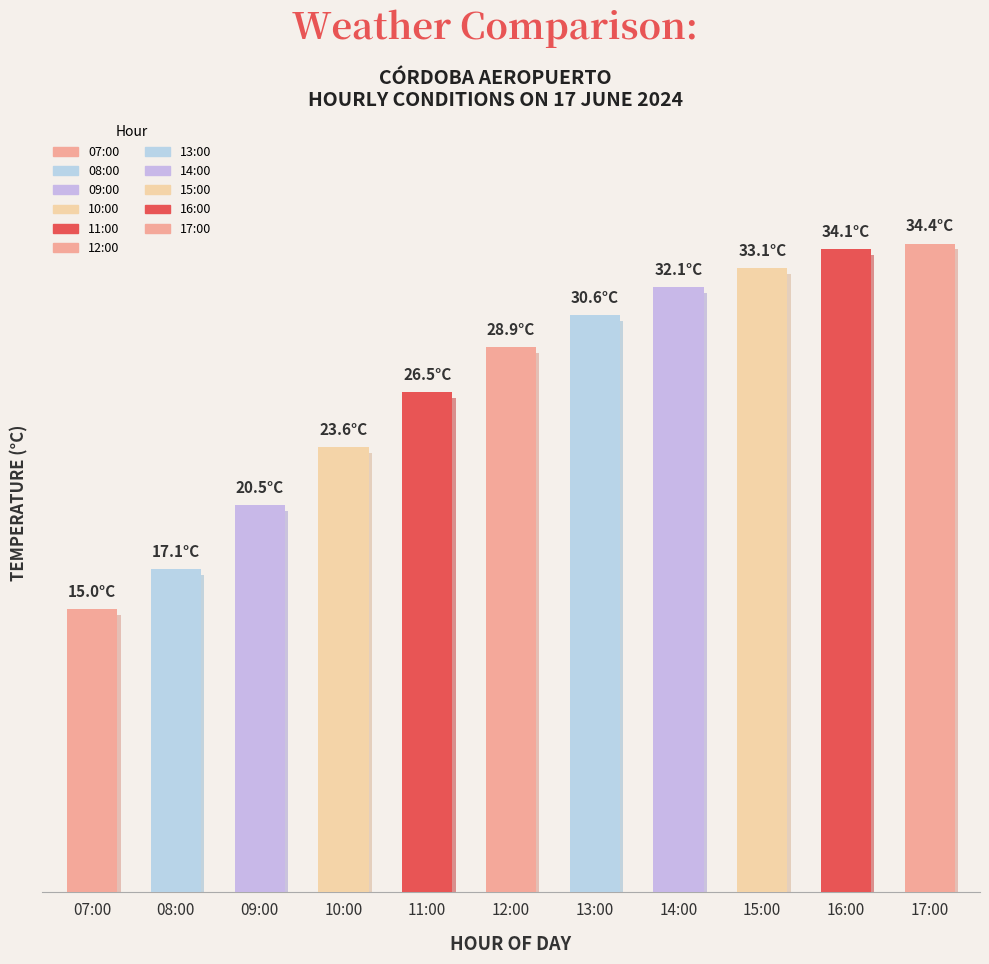

Which has a higher value, 17:00 or 11:00?

17:00